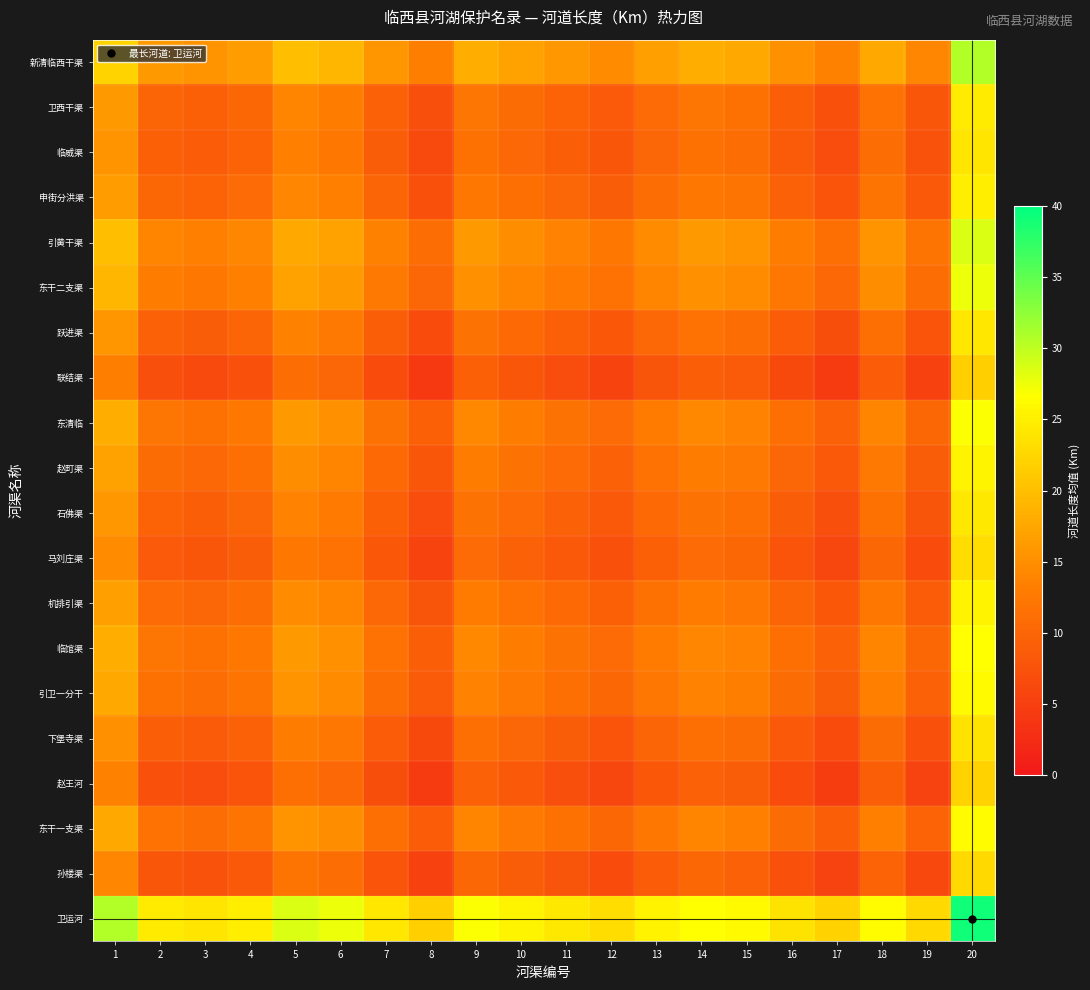

Which category has the lowest value across all series?

8